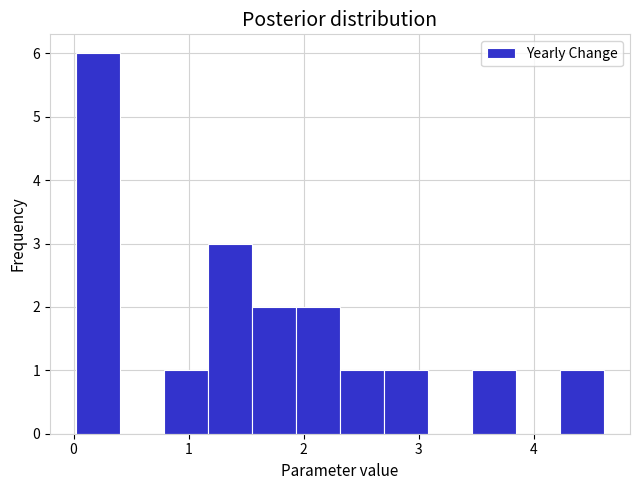

Read against the x-axis, roughly where is the centre of the tallest bar?

0.2